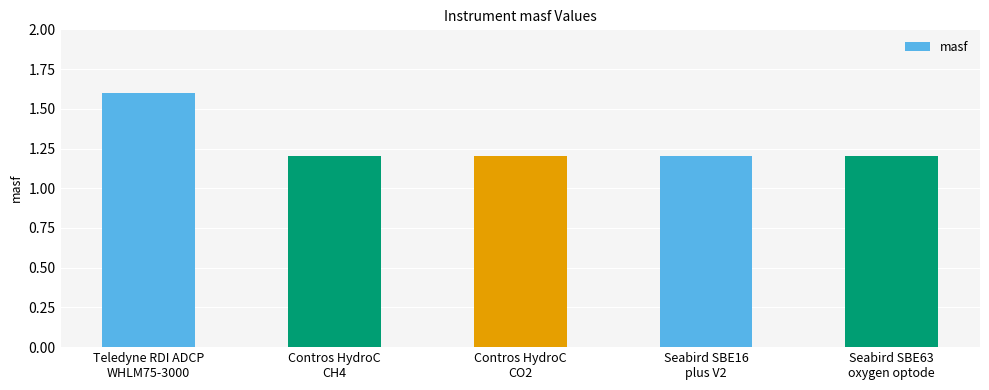

Read the value at Teledyne RDI ADCP
WHLM75-3000.

1.6